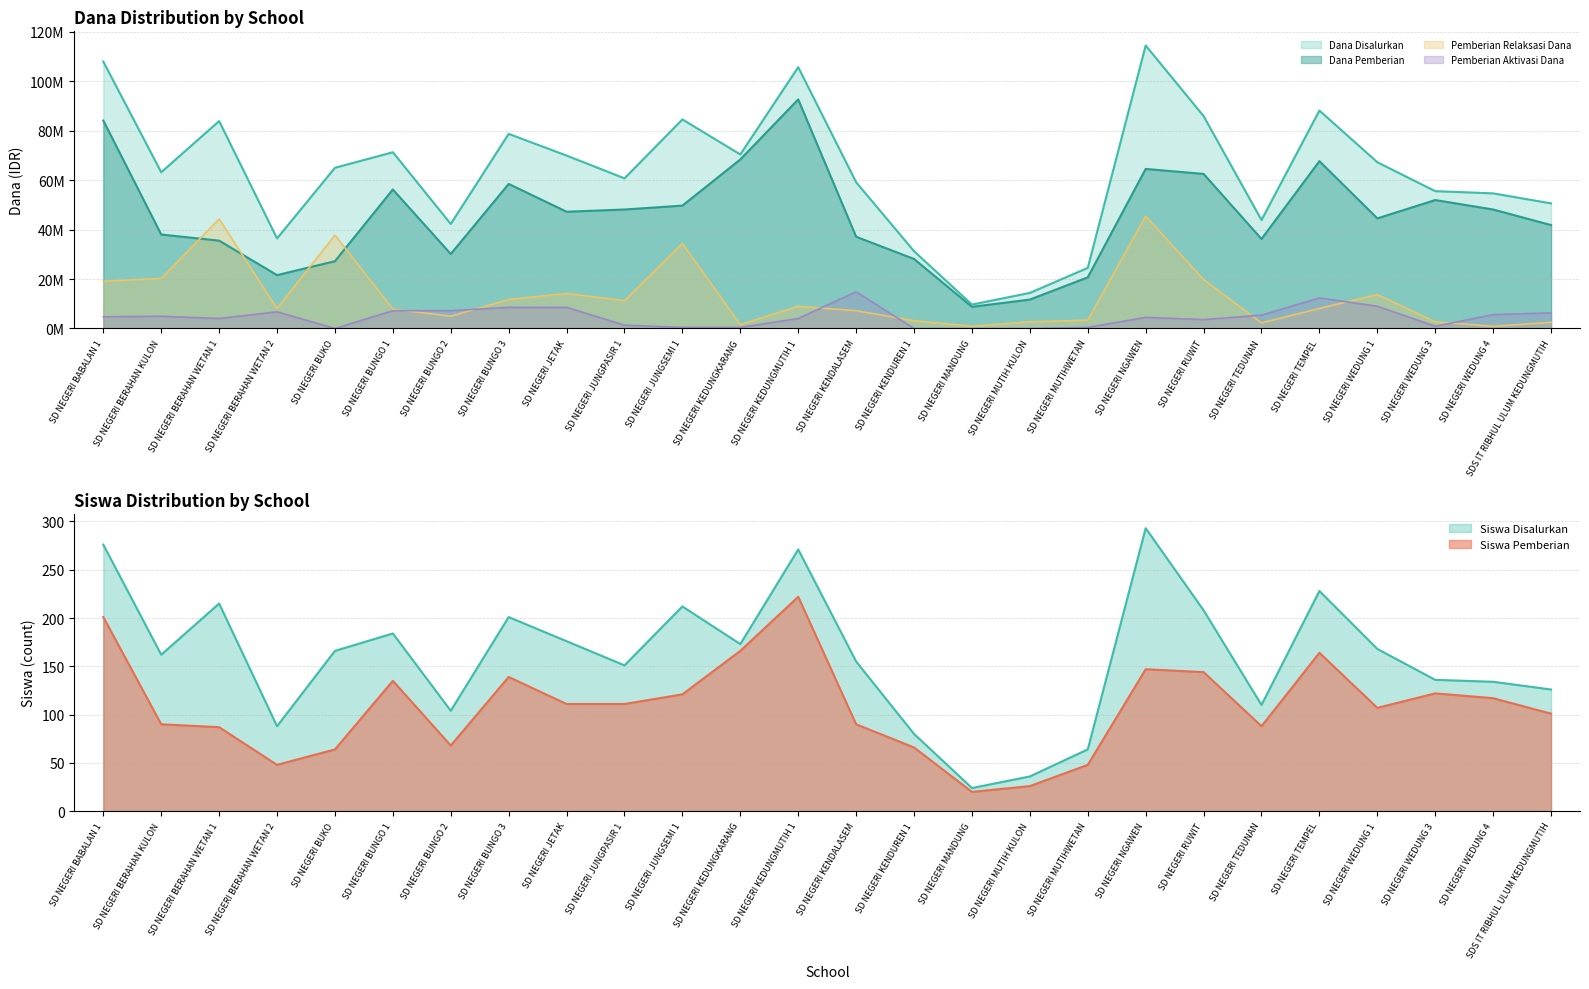

Which label corresponds to the smallest value in the chart?

SD NEGERI BUKO